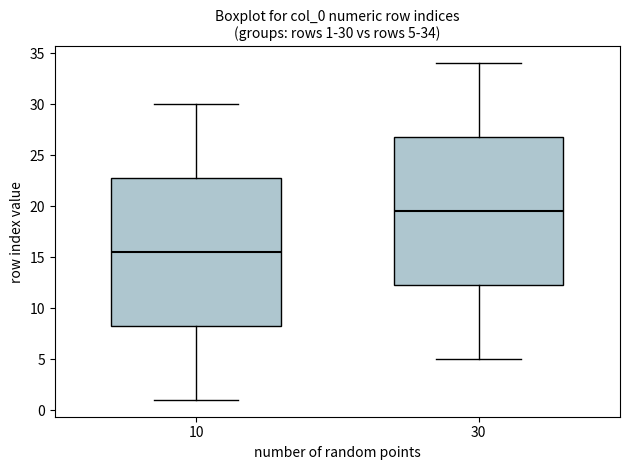

Which box has the highest median line?

30